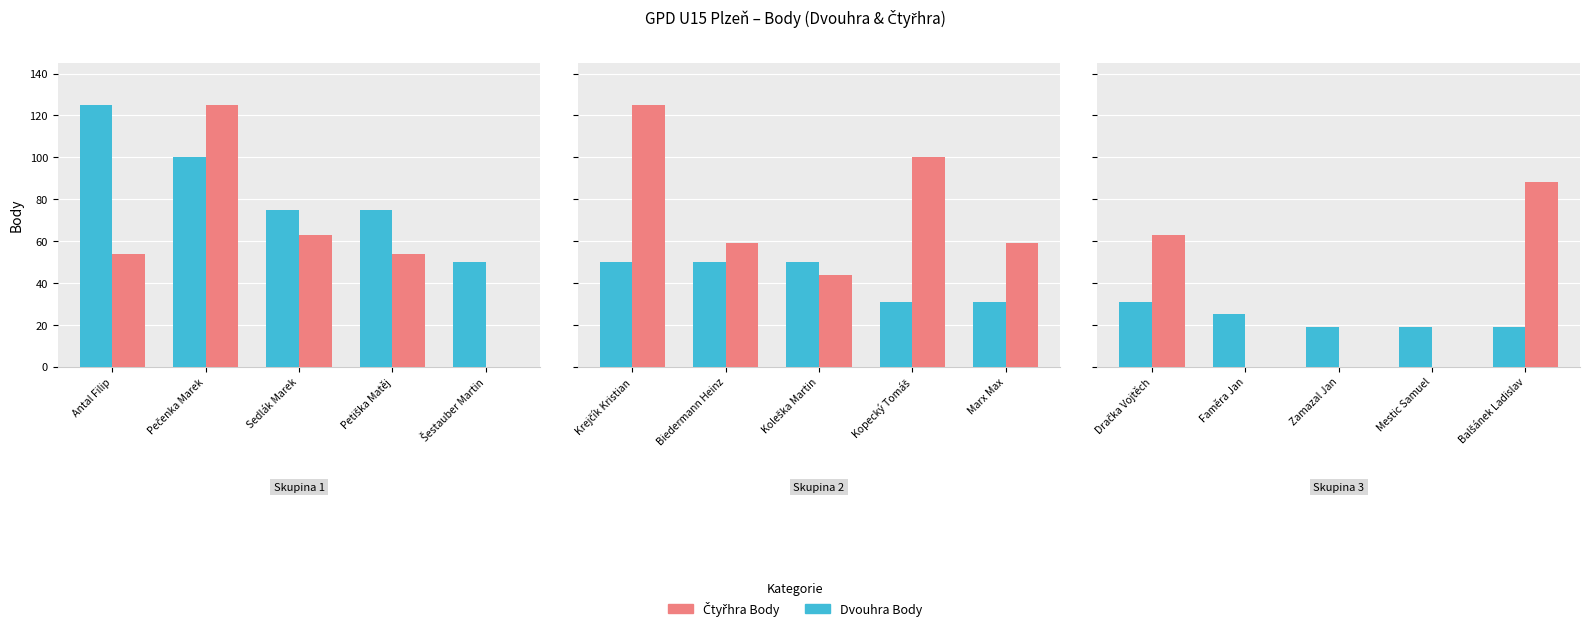

How many groups of bars are there?

5